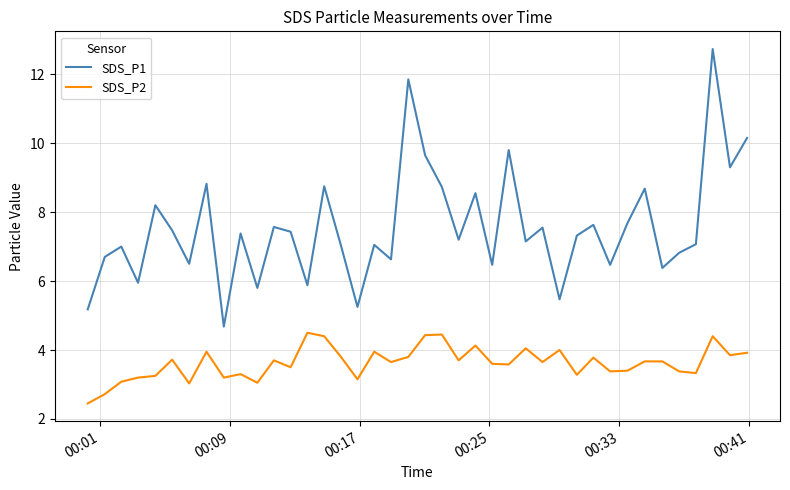

Rank the series by their average value, from lowest to highest.

SDS_P2, SDS_P1